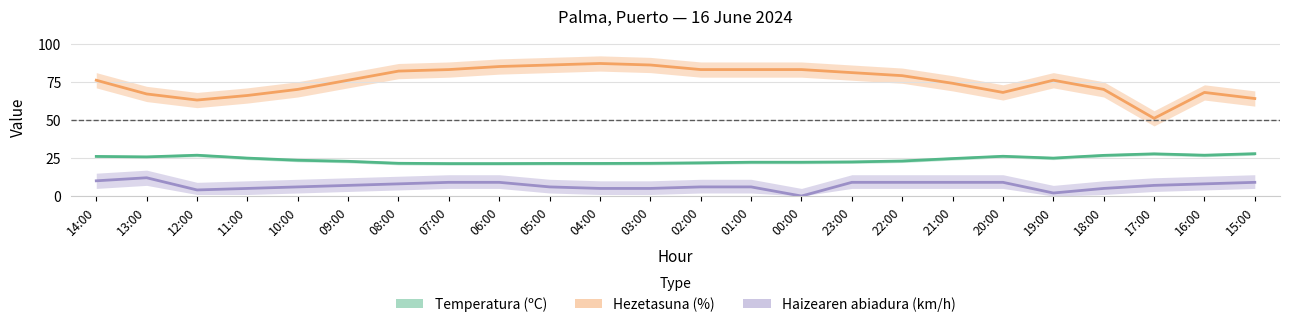

At which category is the sum across all series the highest?

06:00